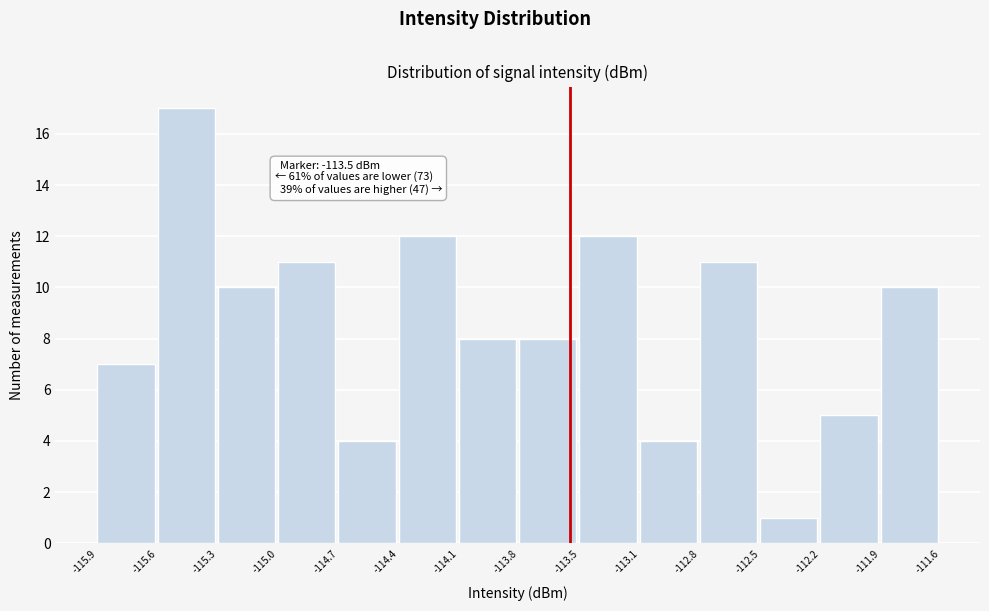

Reading left to right, extract all data points from this chart.

7	17	10	11	4	12	8	8	12	4	11	1	5	10